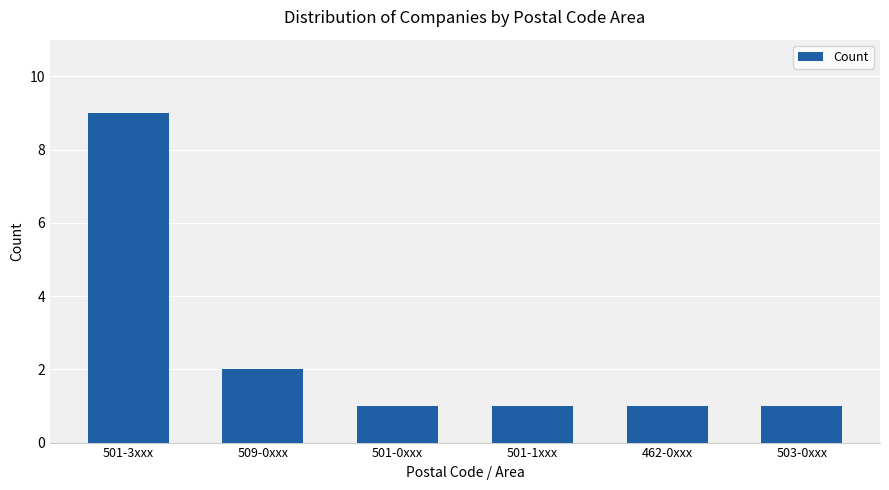

Where is the data nearest to the value 5?

509-0xxx